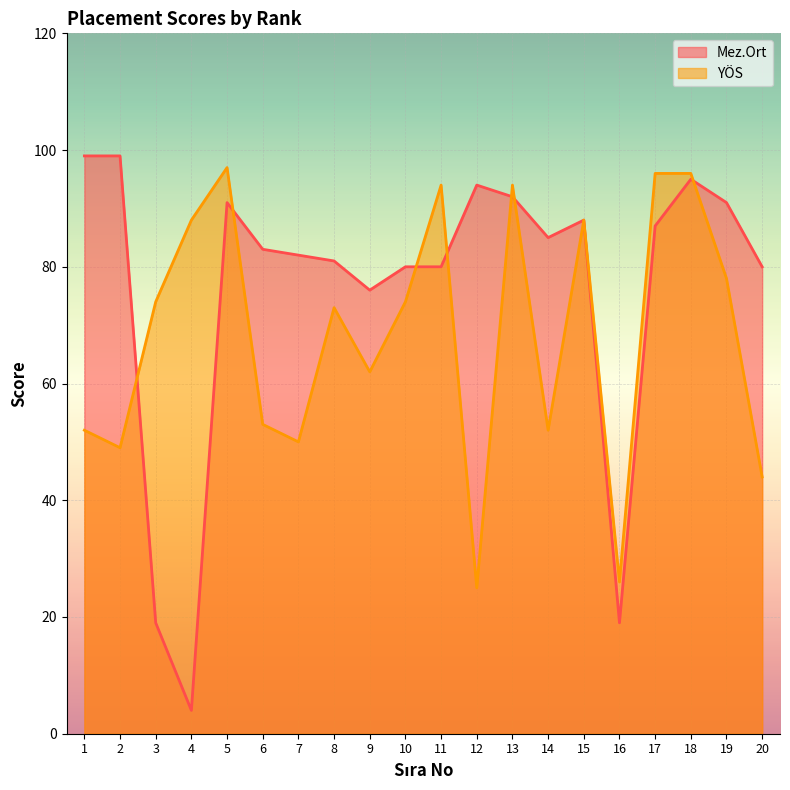

Reading left to right, list all the values displayed in this chart.

Mez.Ort: 1=99	2=99	3=19	4=4	5=91	6=83	7=82	8=81	9=76	10=80	11=80	12=94	13=92	14=85	15=88	16=19	17=87	18=95	19=91	20=80
YÖS: 1=52	2=49	3=74	4=88	5=97	6=53	7=50	8=73	9=62	10=74	11=94	12=25	13=94	14=52	15=88	16=26	17=96	18=96	19=78	20=44